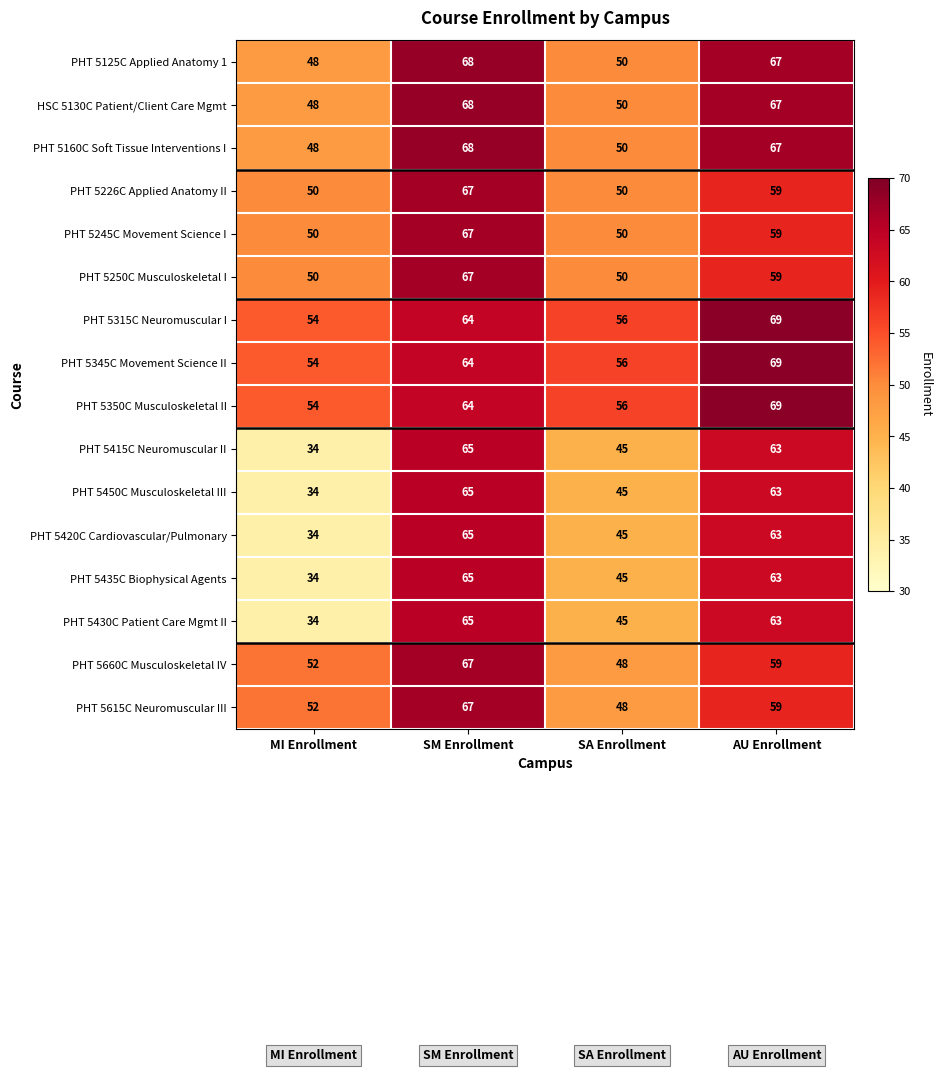

At which category is the sum across all series the highest?

SM Enrollment